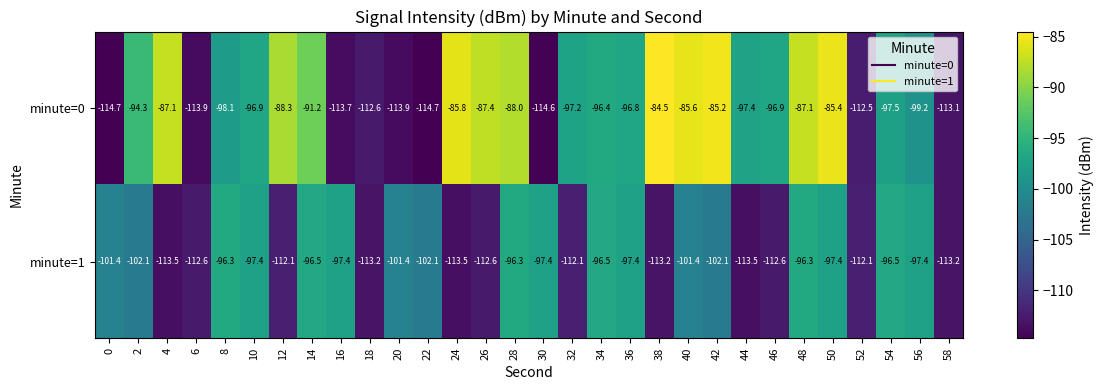

Which series has the largest range (max minus min)?

minute=0